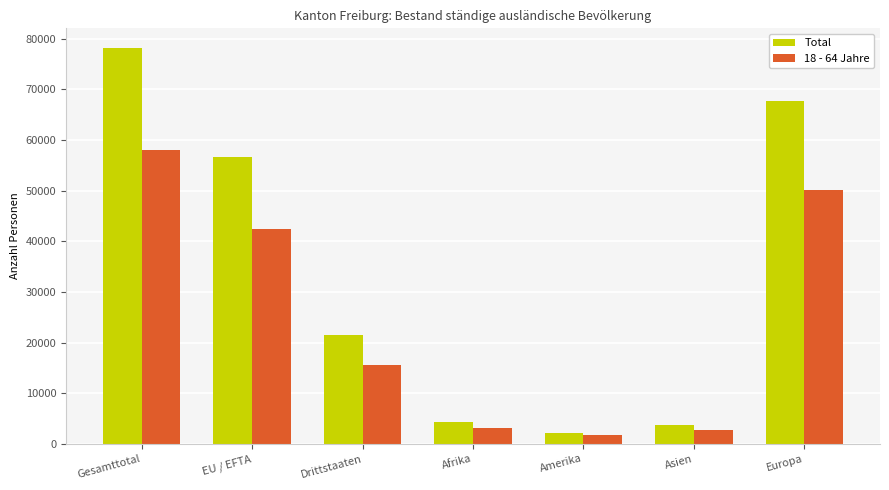

At which label does 18 - 64 Jahre reach its minimum?

Amerika